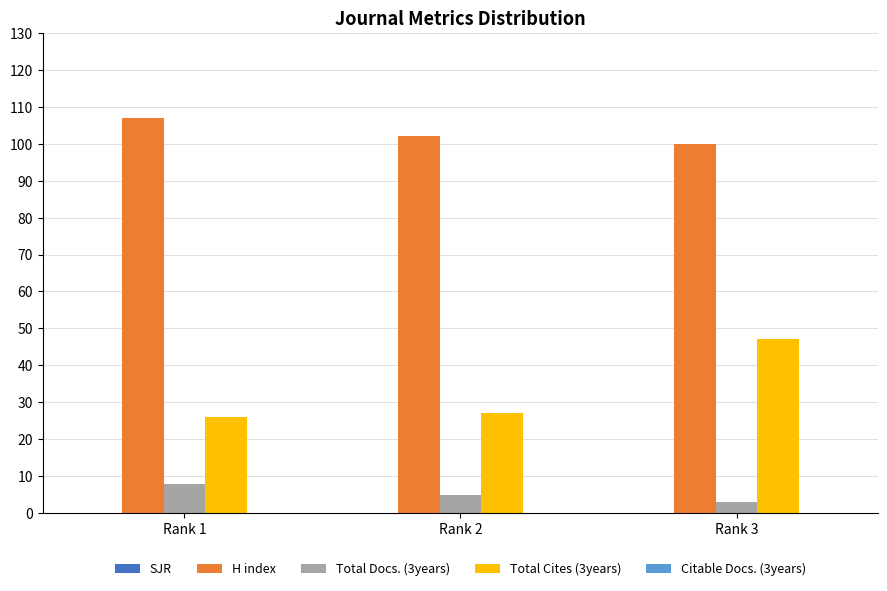

Does the chart contain stacked bars?

No